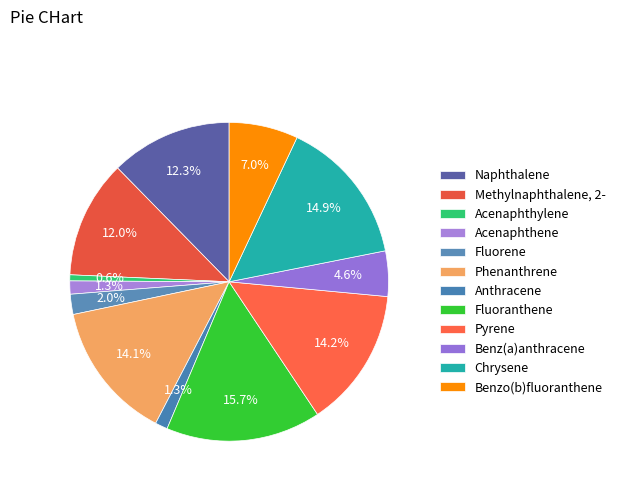

How many slices are in this pie chart?

12